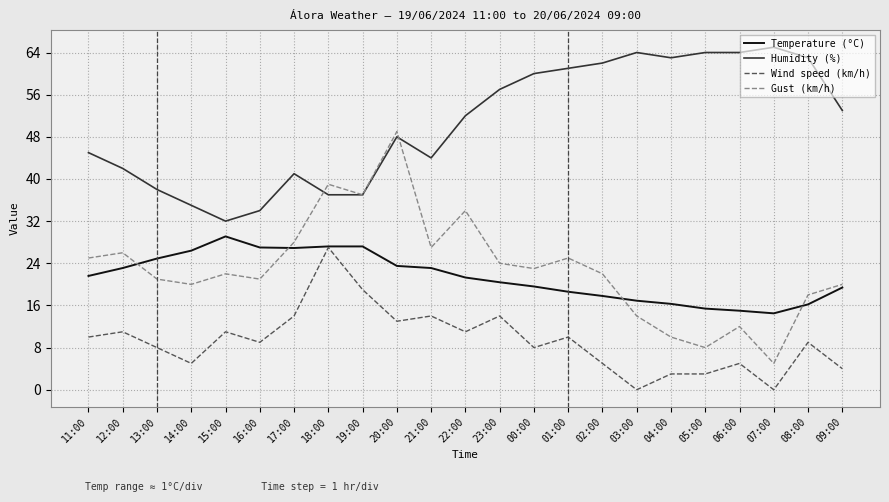

After their last crossing, which series has the higher values: Humidity (%) or Gust (km/h)?

Humidity (%)